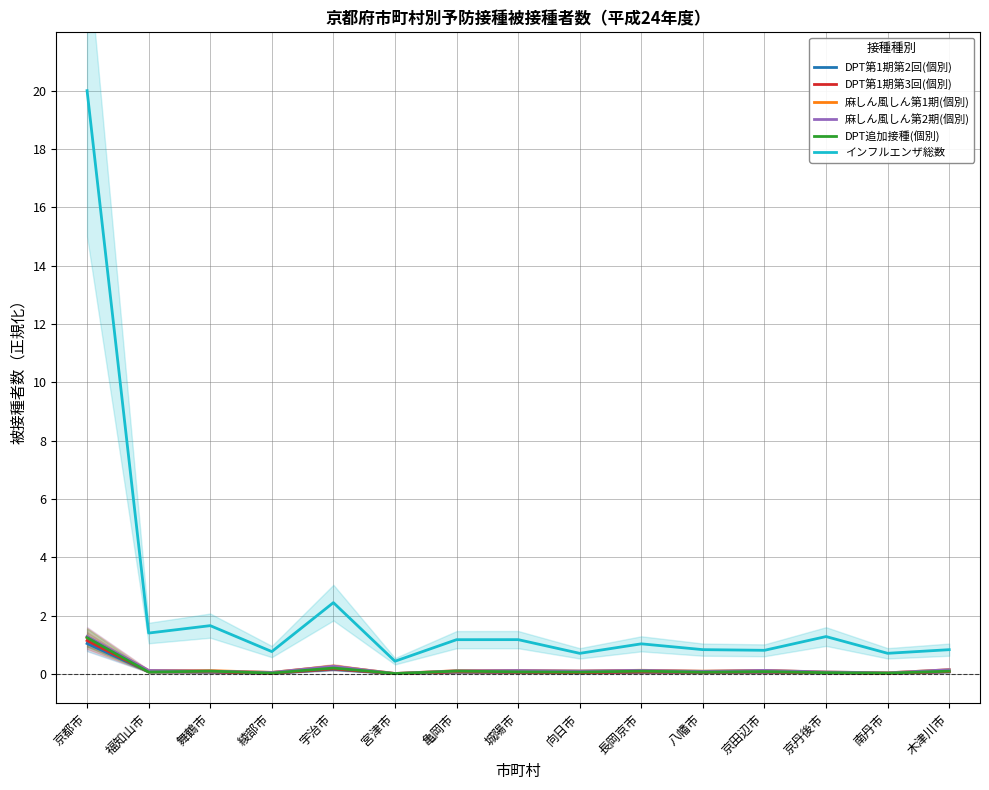

Which label corresponds to the largest value in the chart?

京都市